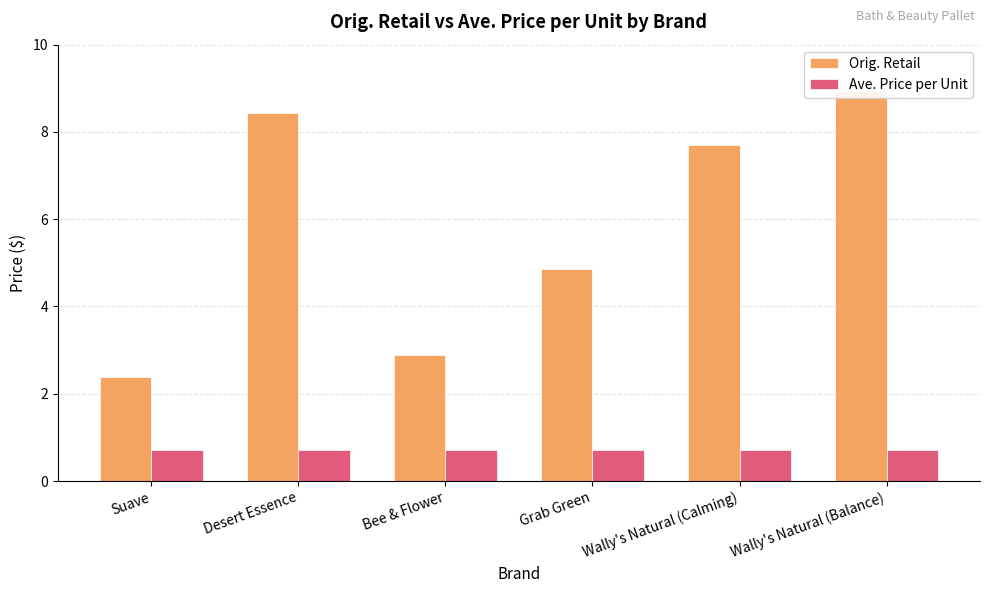

How many data points in Orig. Retail are above 7?

3